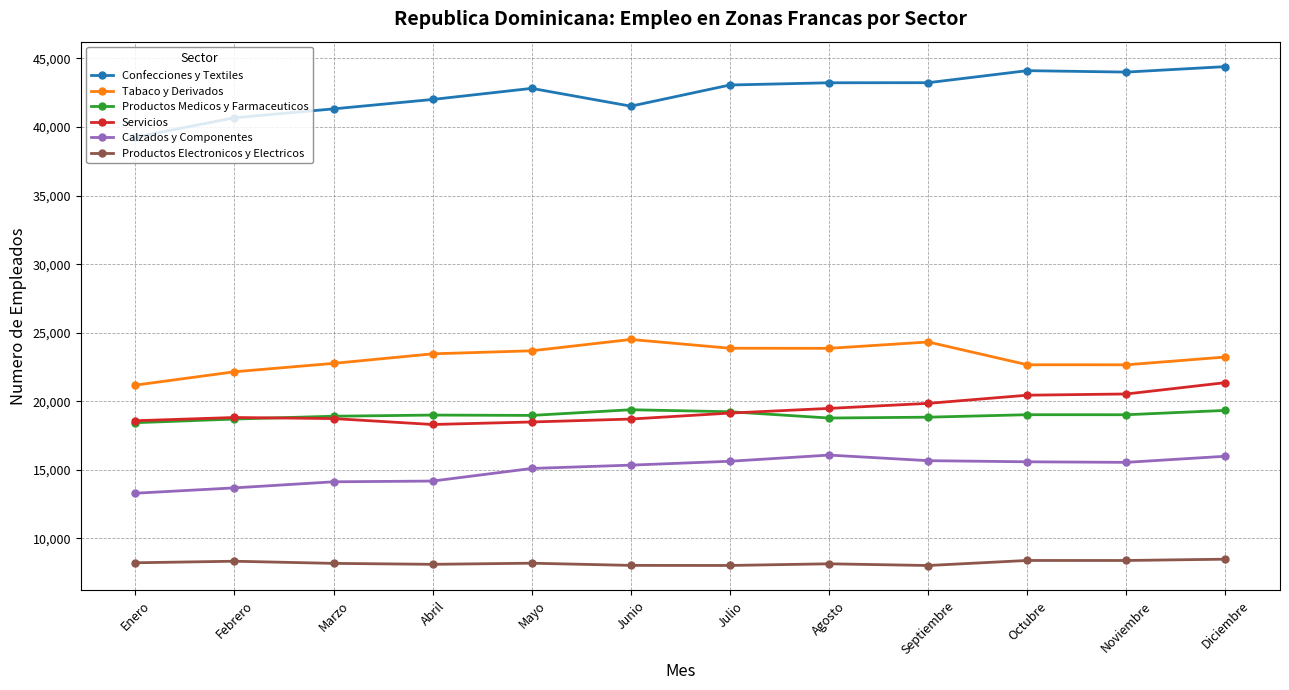

True or false: Tabaco y Derivados and Calzados y Componentes cross at least once.

False